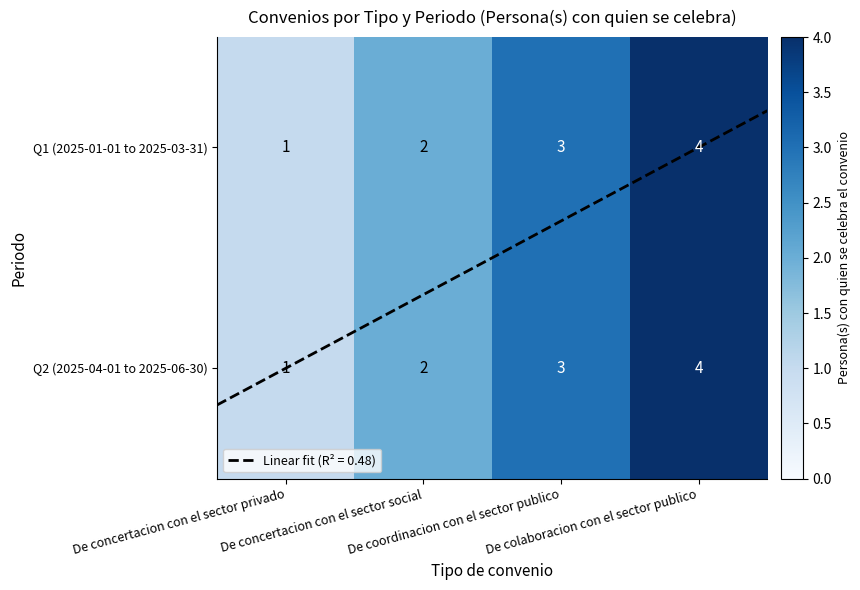

Is the value of Q2 (2025-04-01 to 2025-06-30) at De coordinacion con el sector publico greater than the value of Q1 (2025-01-01 to 2025-03-31) at De coordinacion con el sector publico?

No